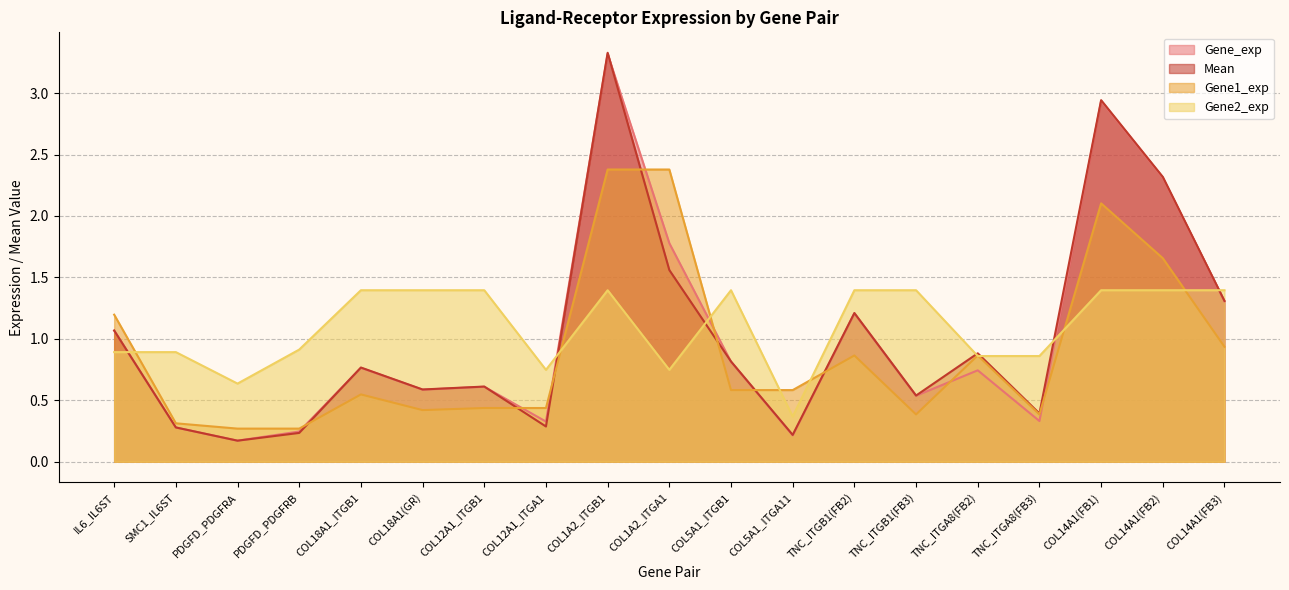

After their last crossing, which series has the higher values: Gene1_exp or Mean?

Mean